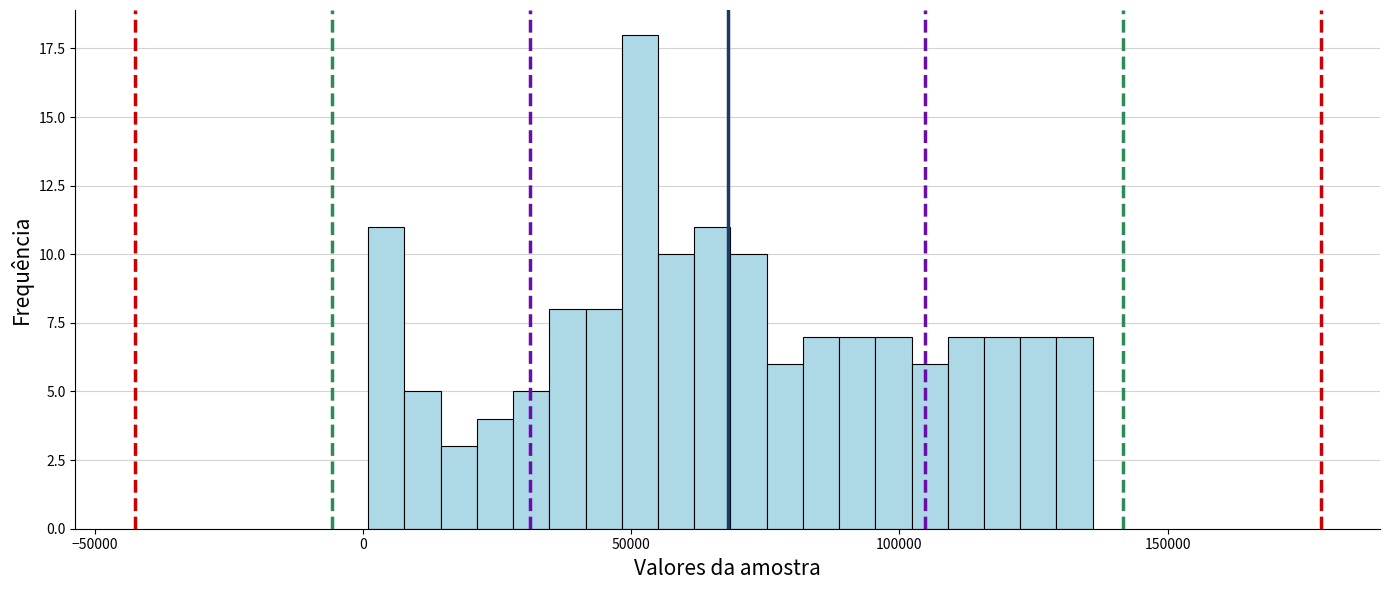

Read against the x-axis, roughly where is the centre of the tallest bar?

50000